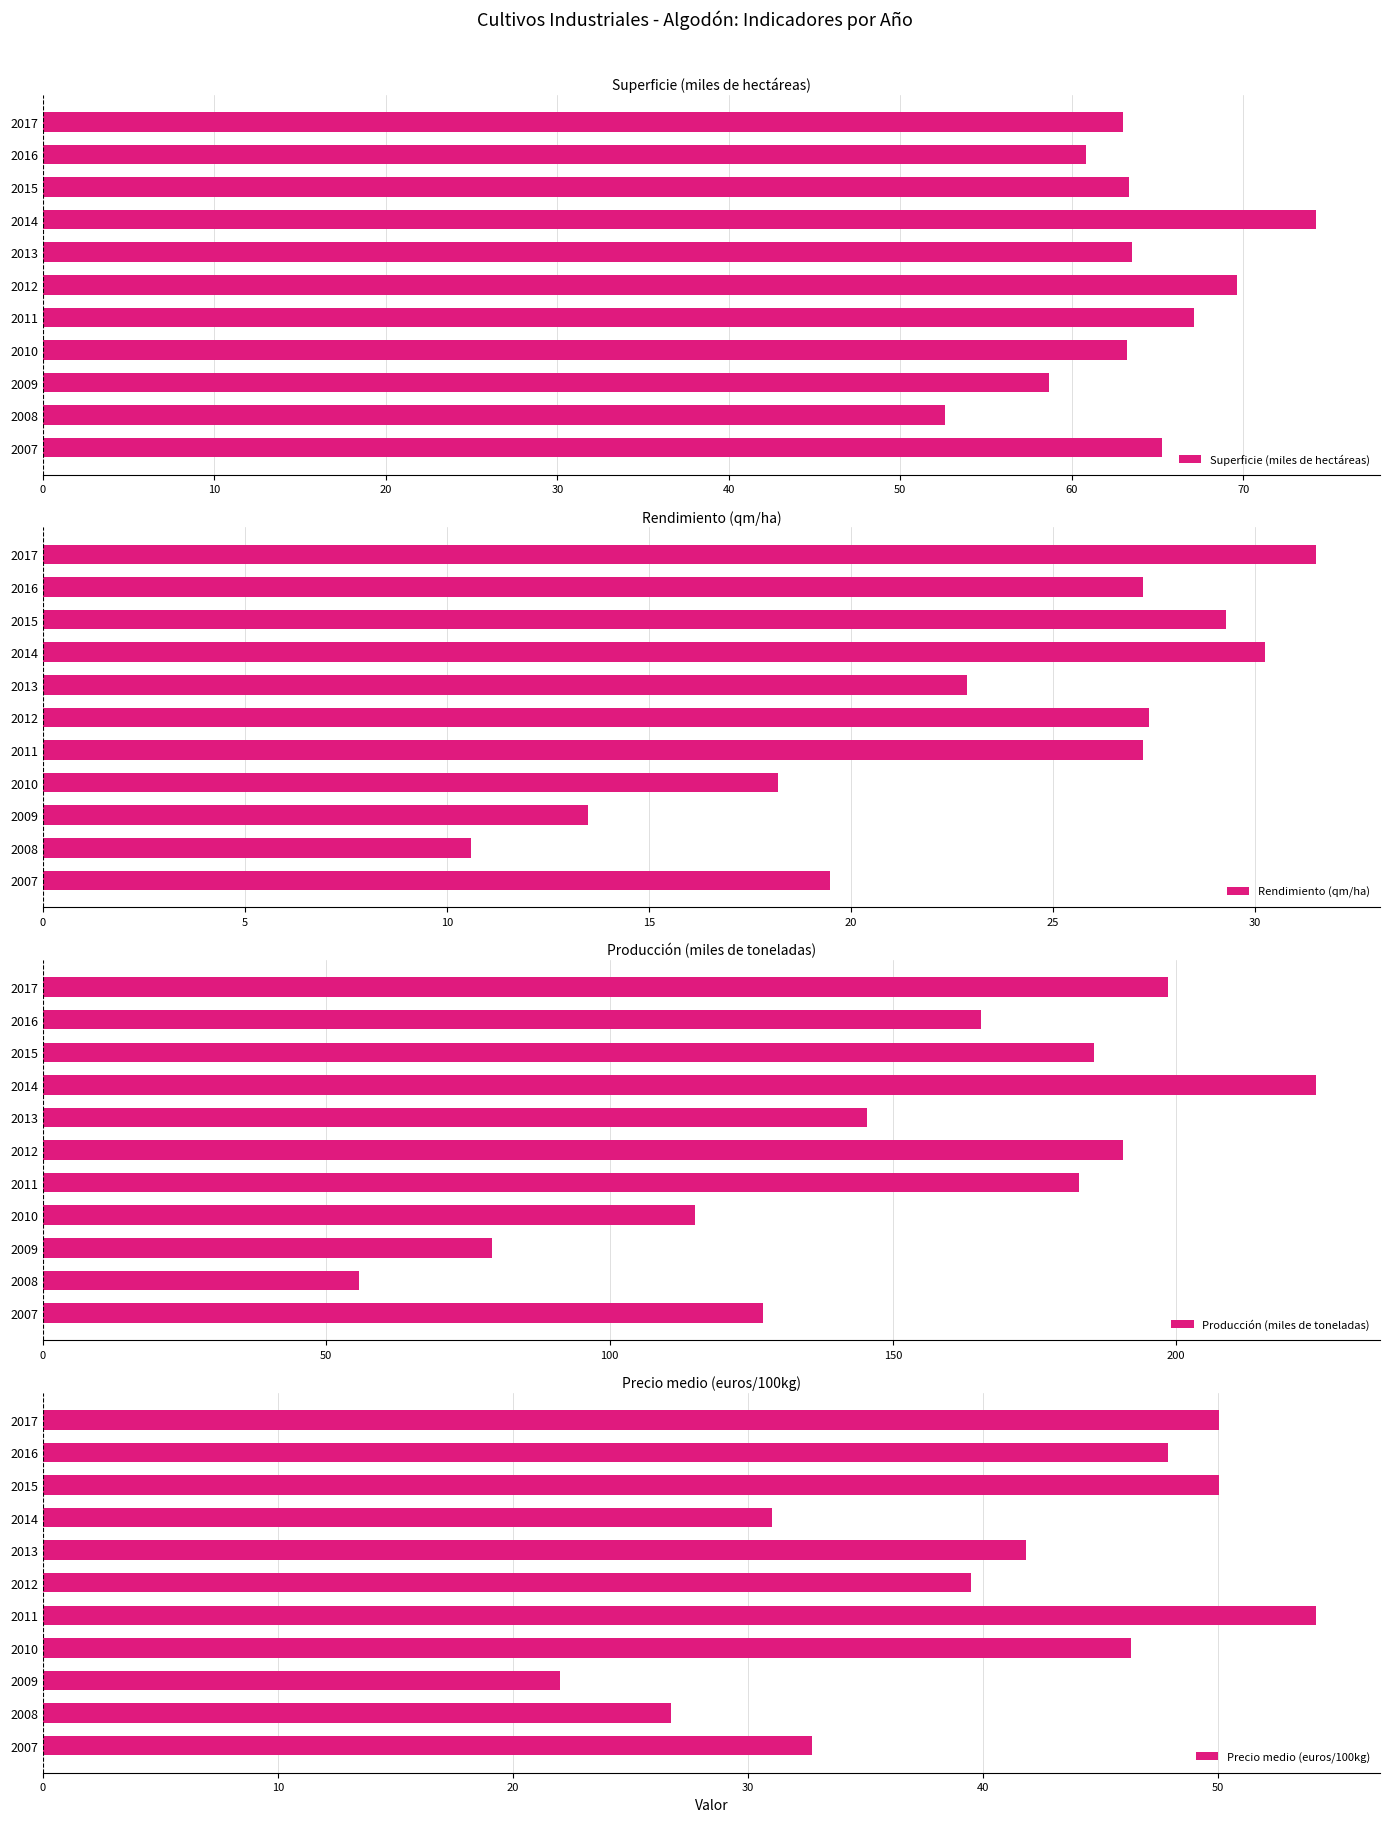

Is it true that Superficie (miles de hectáreas) equals 52.6 at 2008?

True